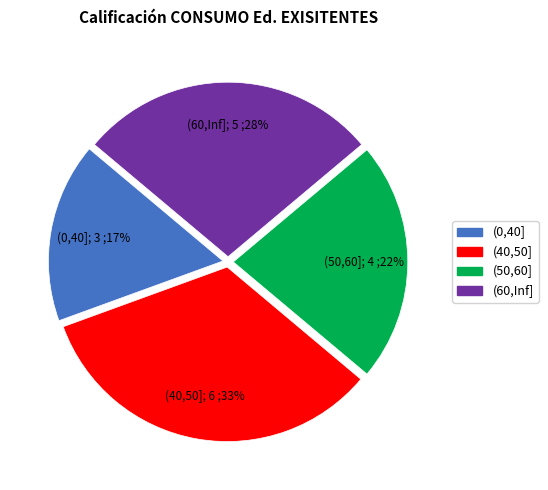

Approximately how many times larger is the value at (0,40] compared to (40,50]?

0.5